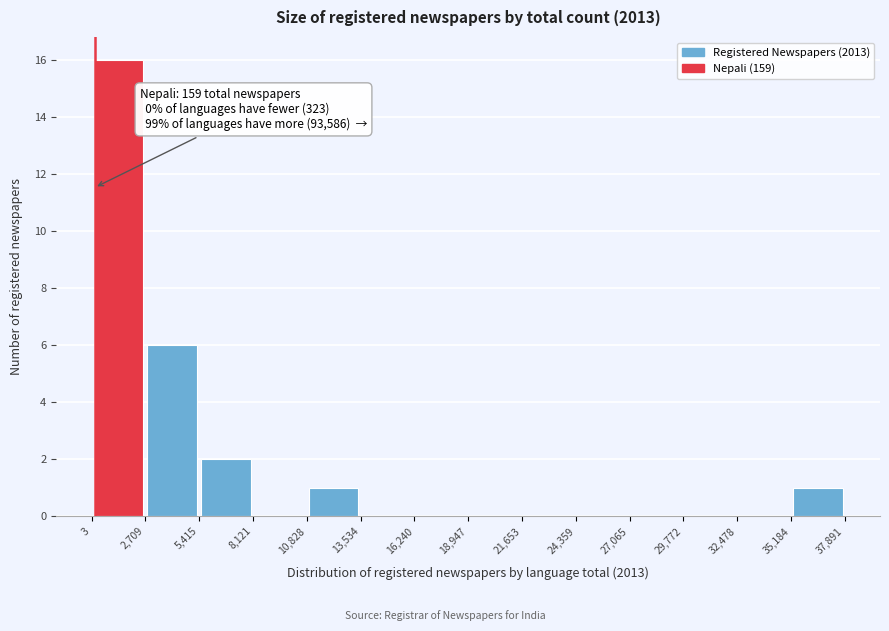

Which range on the x-axis has the tallest bar?

3 to 2,709